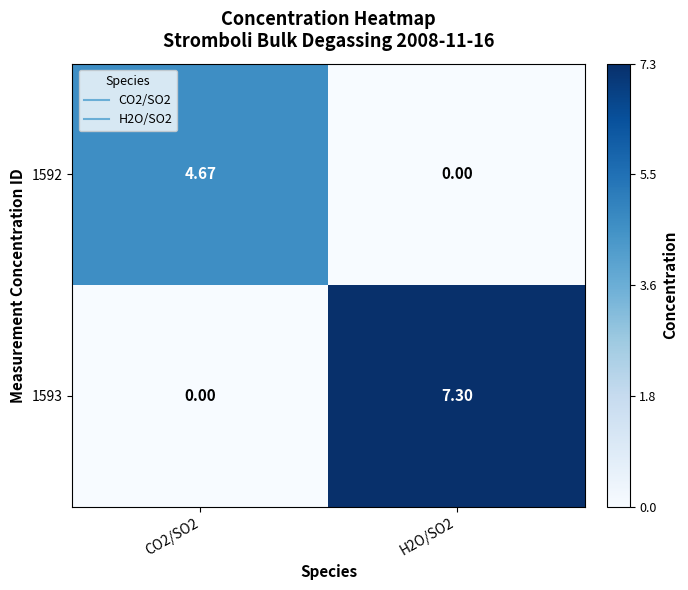

Is the value of 1593 at CO2/SO2 greater than the value of 1592 at CO2/SO2?

No